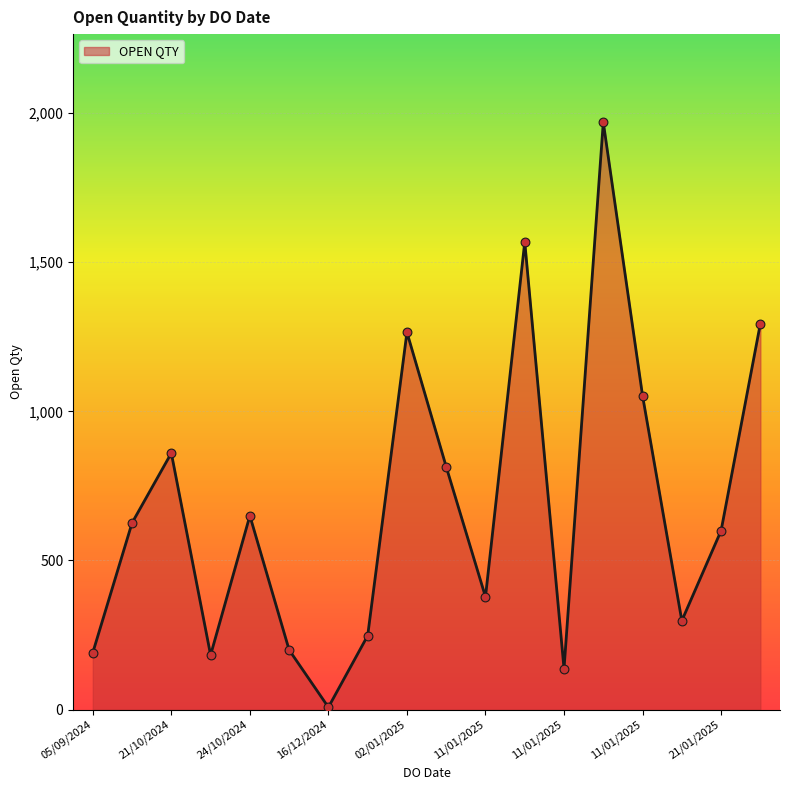

What is the greatest value displayed?

1969